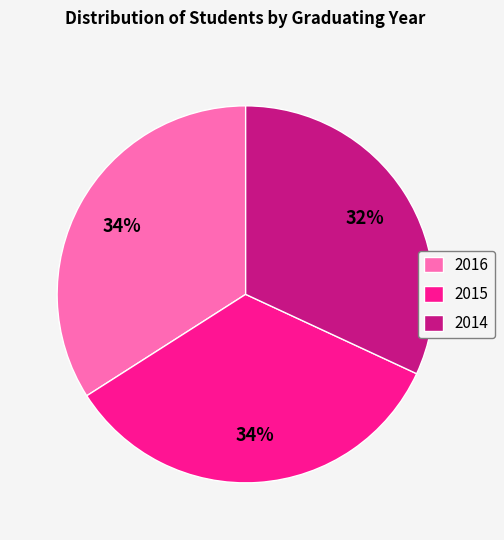

Which slice is the smallest?

2014